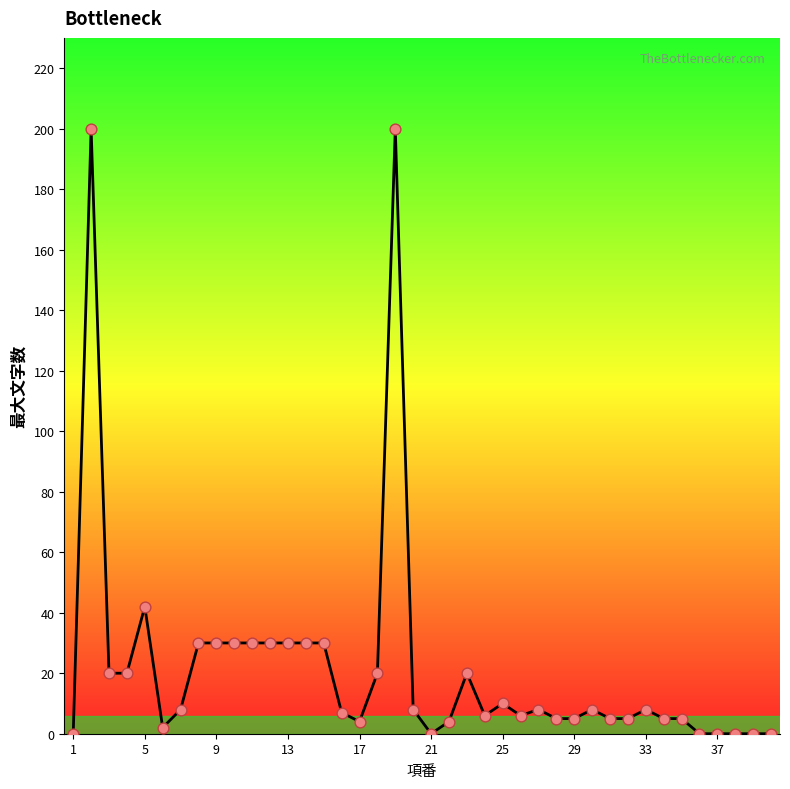

What is the greatest value displayed?

200